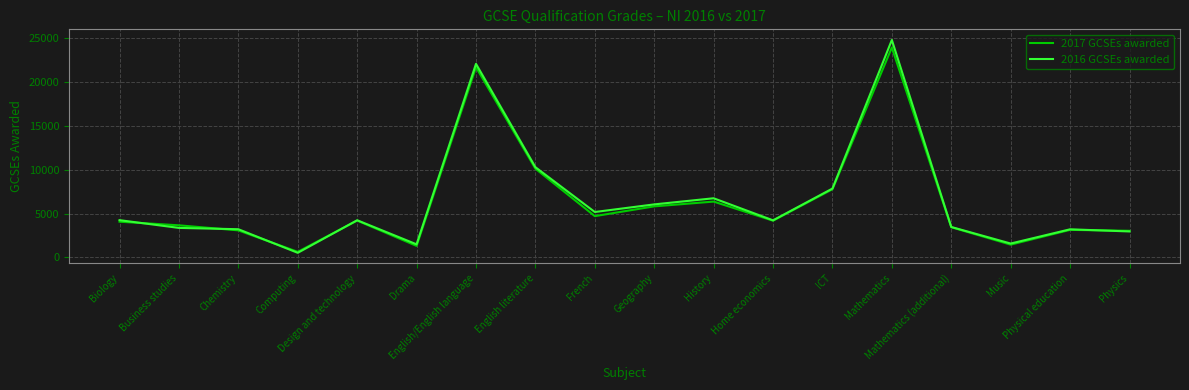

True or false: 2017 GCSEs awarded and 2016 GCSEs awarded cross at least once.

True